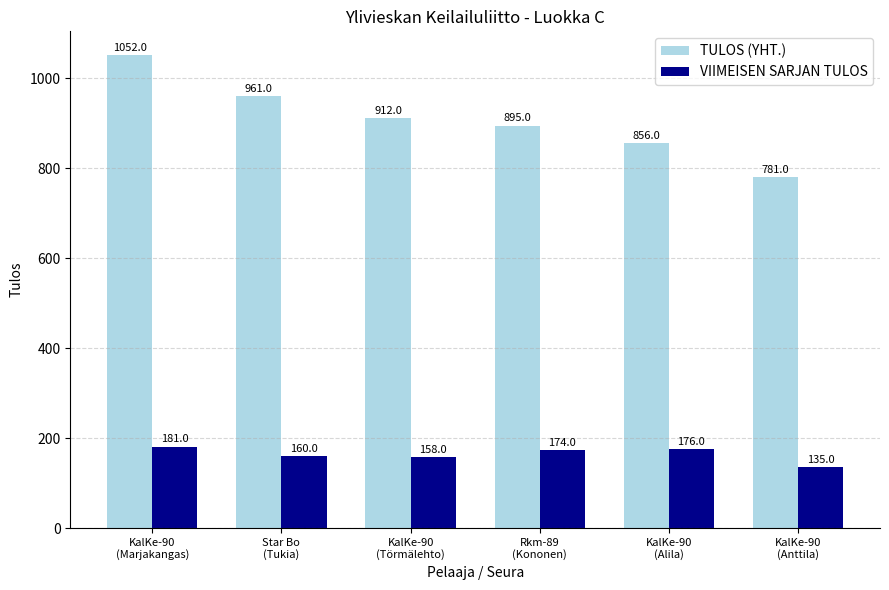

What is the label of the 2nd bar from the left?

Star Bo
(Tukia)